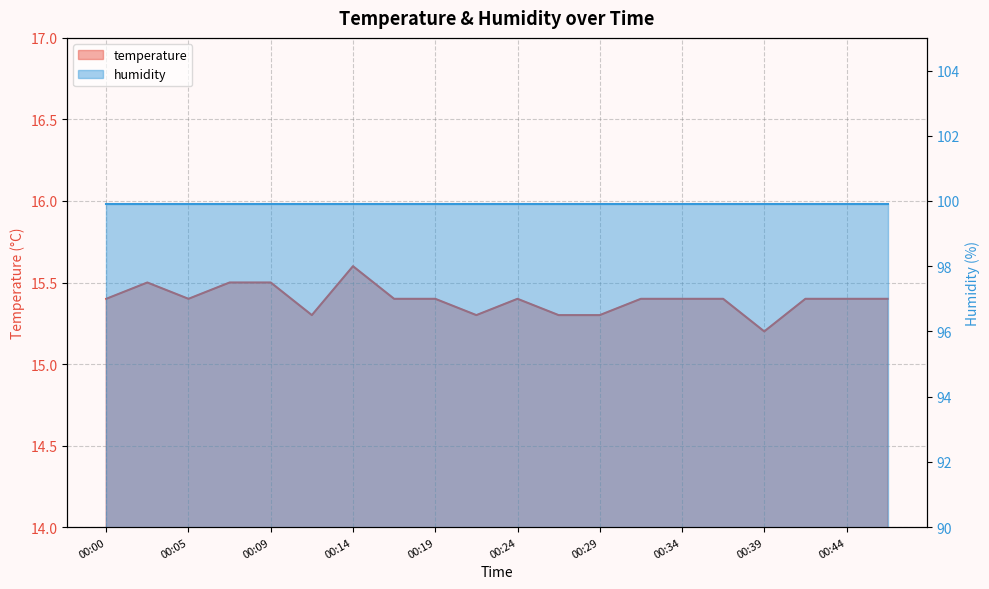

What is the minimum value shown in the chart?

15.2